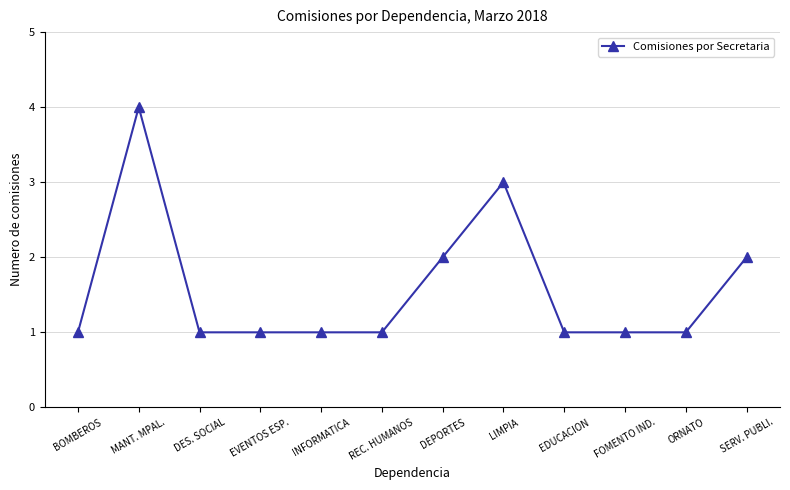

What is the sum of the values at DEPORTES and SERV. PUBLI.?

4